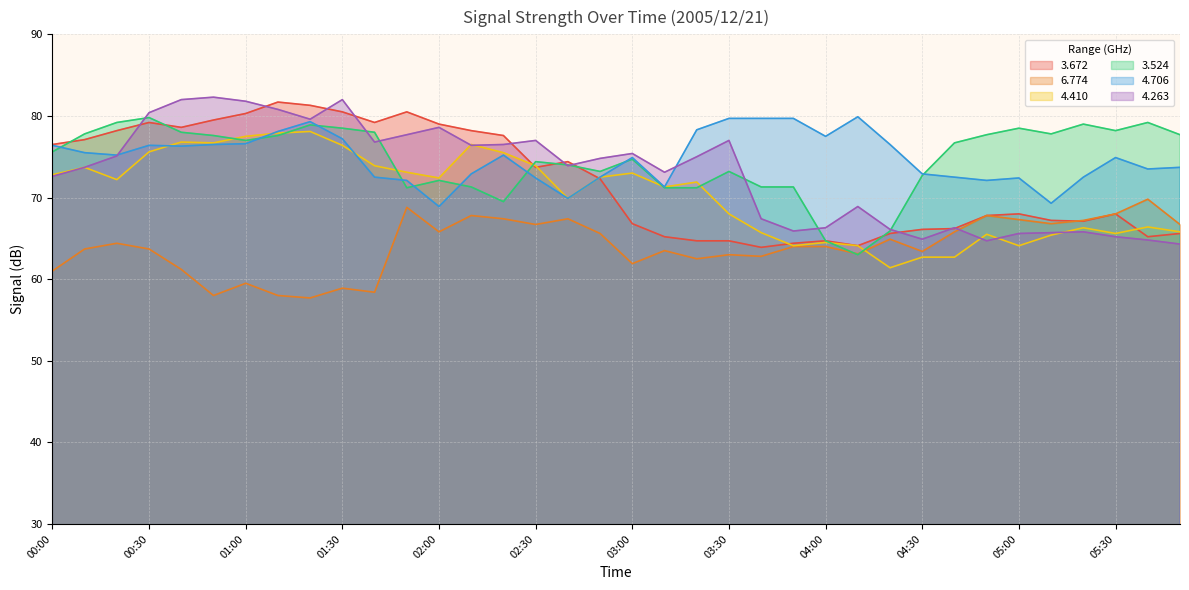

At which label is   3.524 closest to 71?

01:50